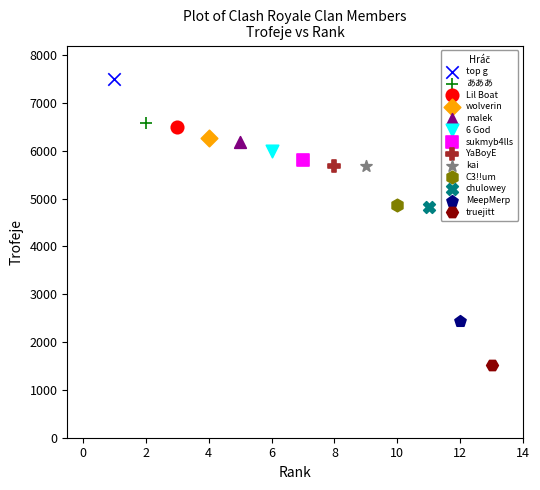

Which series contains the highest Y value?

top g